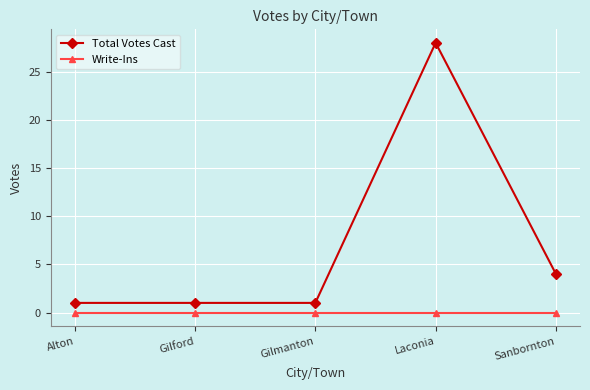

At which category does the chart reach its peak across all series?

Laconia